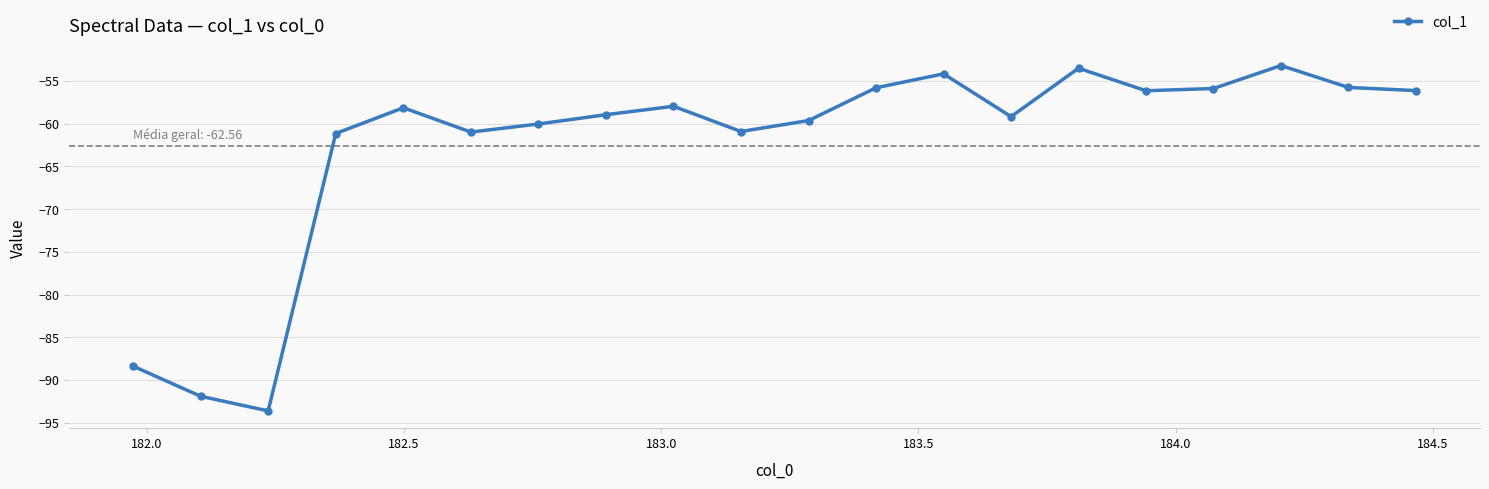

What is the greatest value displayed?

-53.2